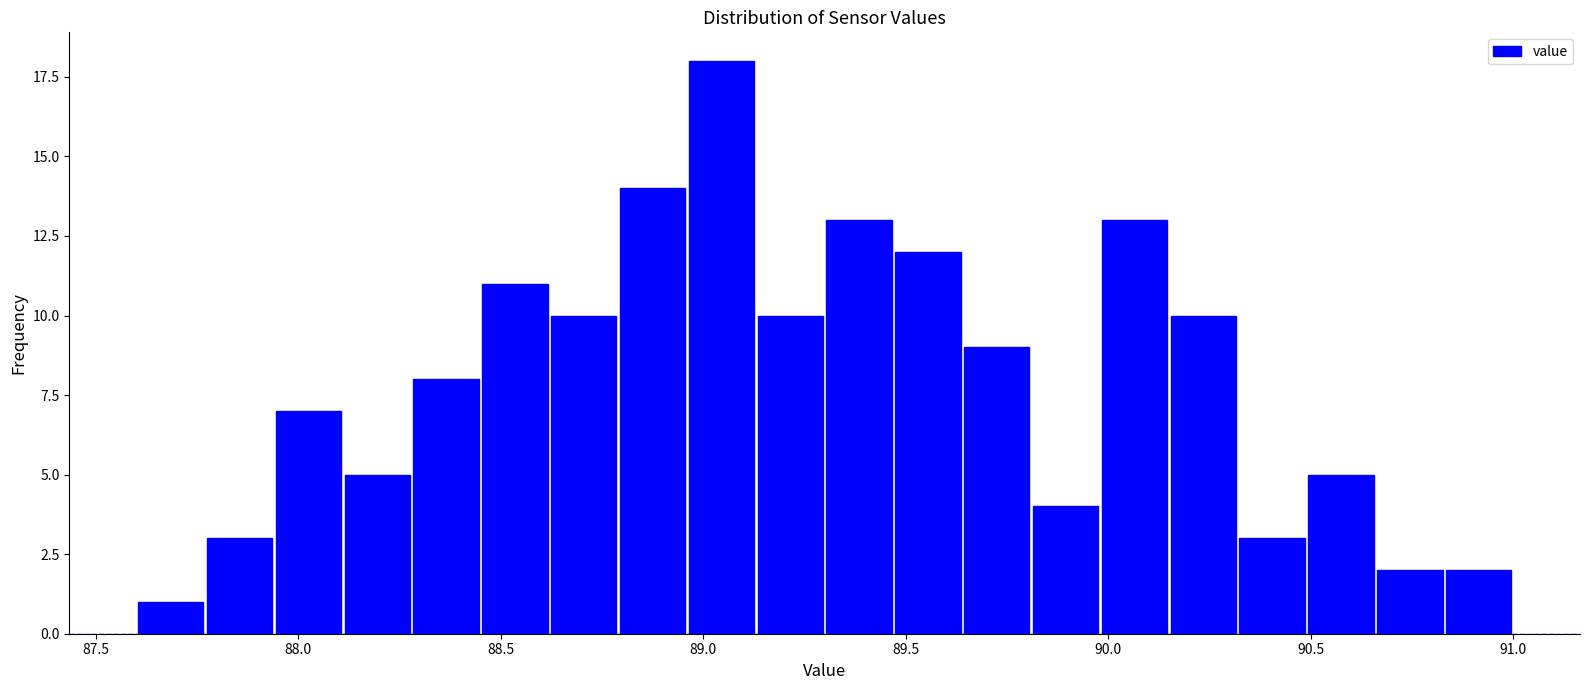

Around what value on the x-axis is the tallest bar? Give the approximate position of its centre, as read against the axis.

89.05